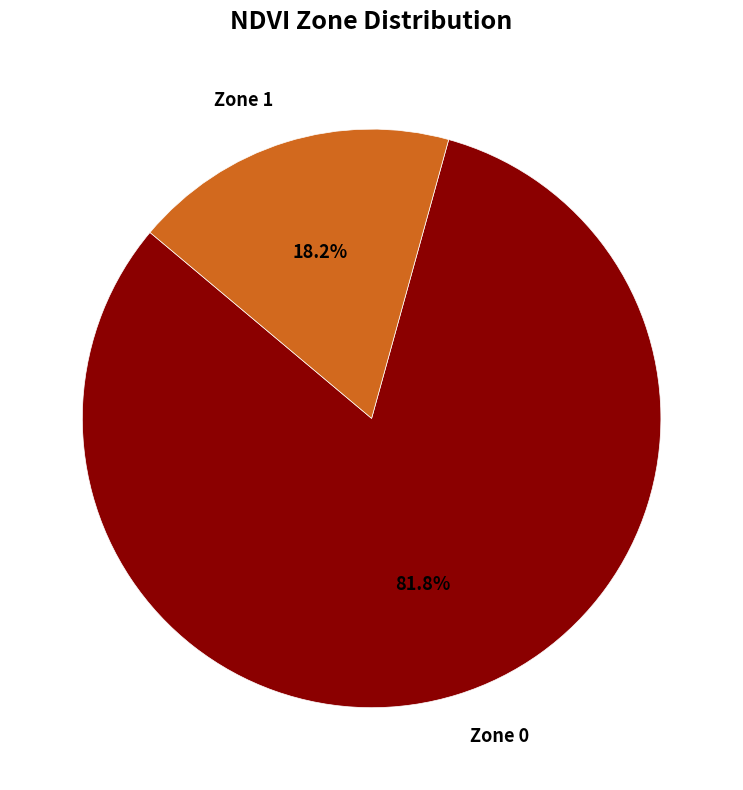

Which slice is the largest?

Zone 0